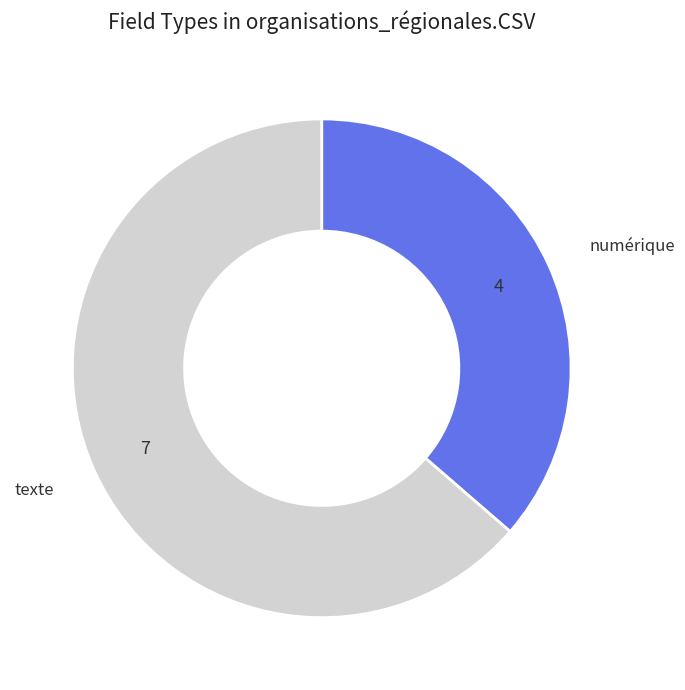

Which category accounts for the majority?

texte